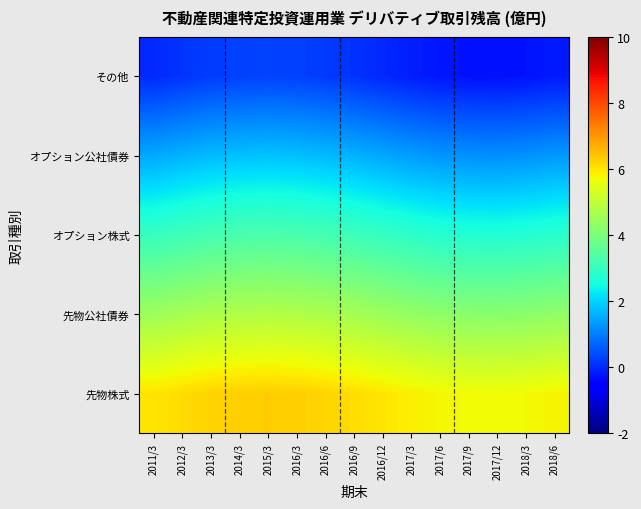

Which category has the highest value across all series?

2015/3